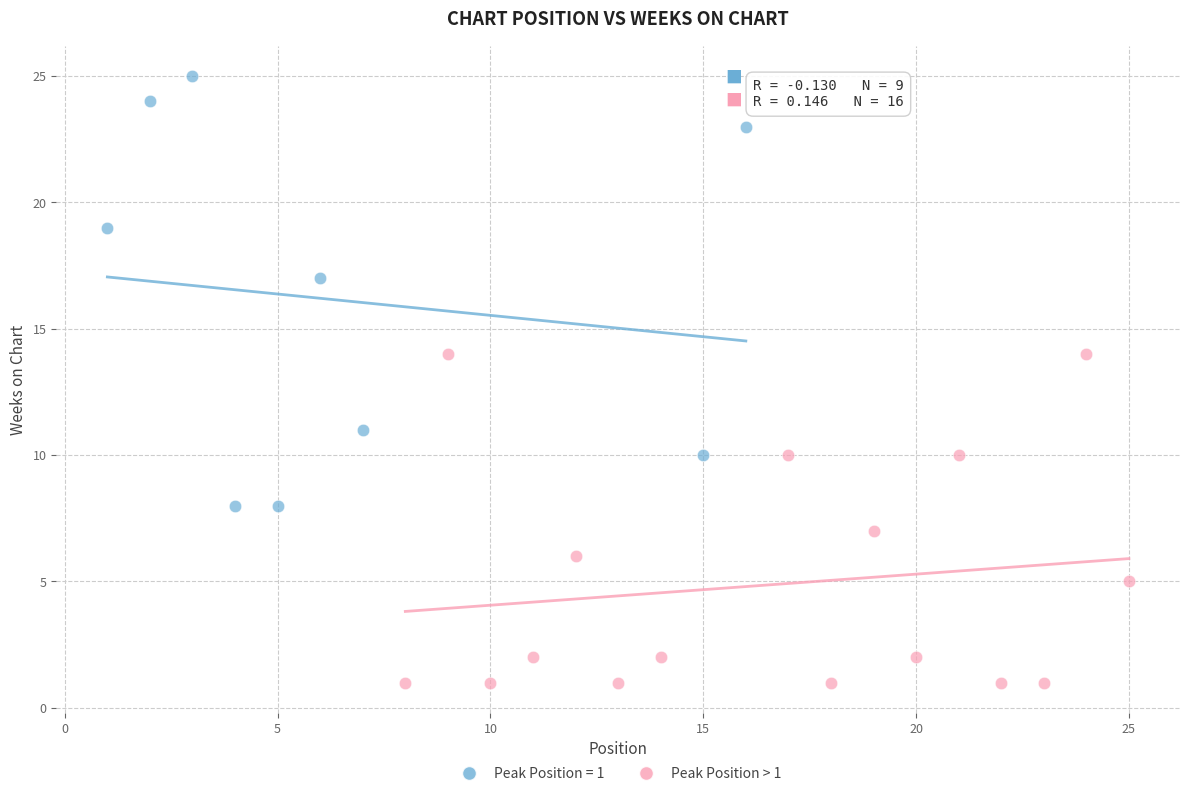

Which series reaches the minimum Y coordinate?

Peak Position > 1